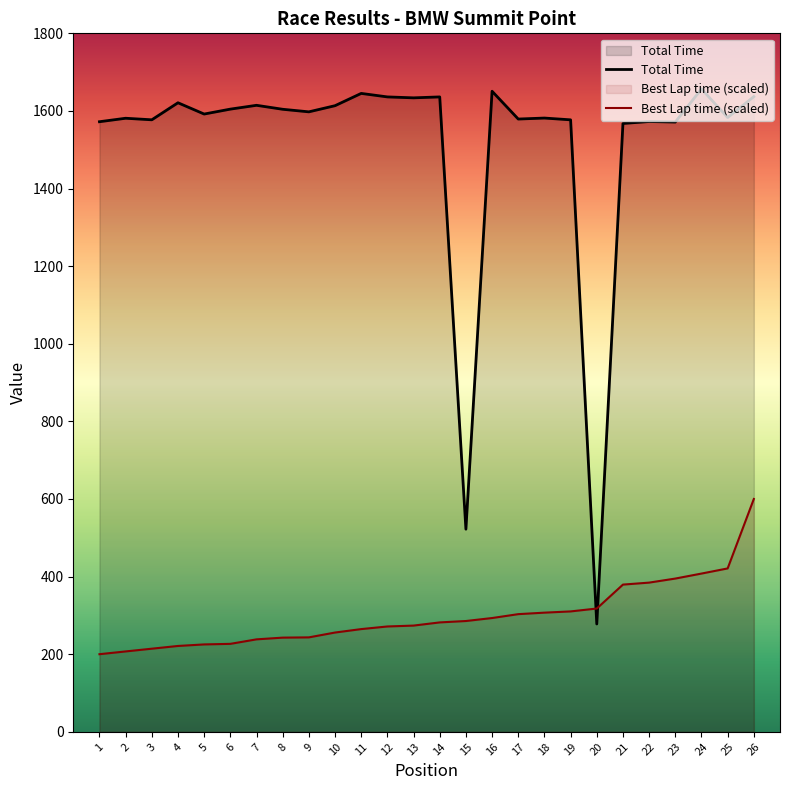

What is the value of the Best Lap time (scaled) point at the 6th from the left?

226.7